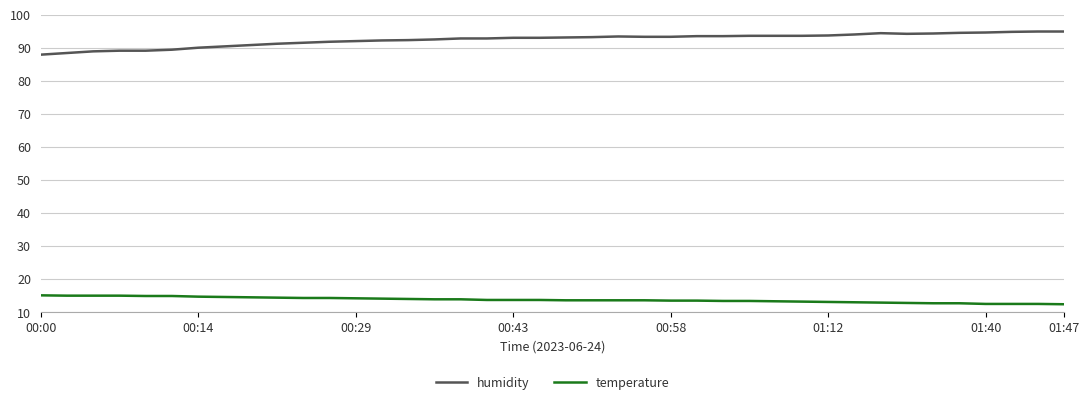

Which series has the largest total across all categories?

humidity